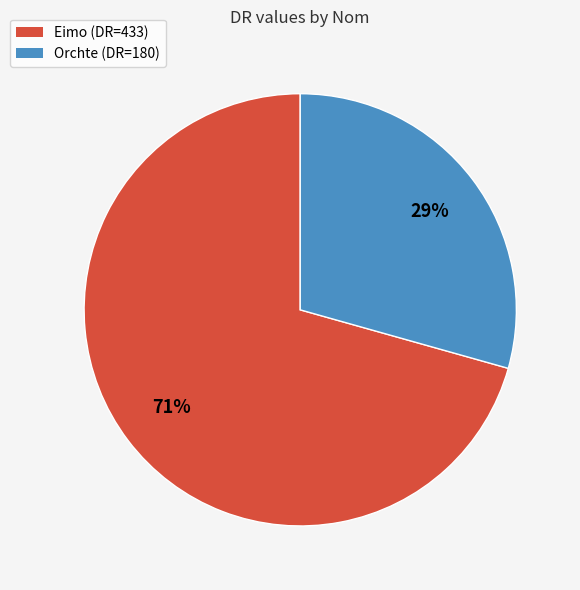

To the nearest percent, what percentage of the pie is Eimo?

71%